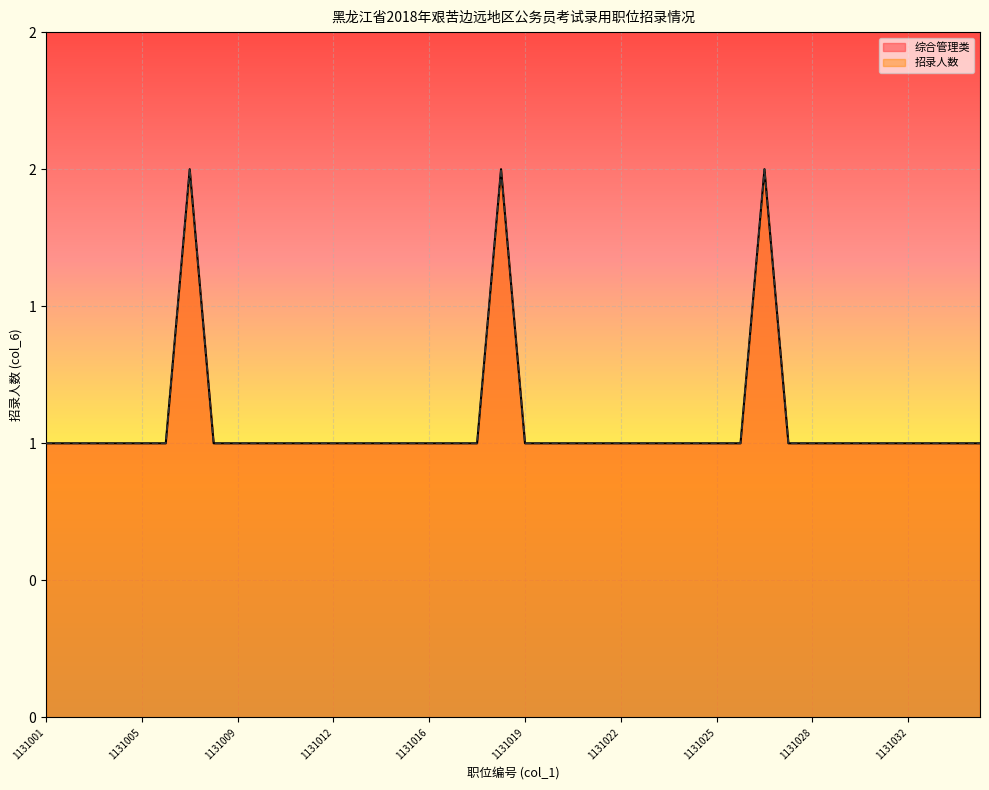

True or false: 综合管理类 and 招录人数 cross at least once.

False